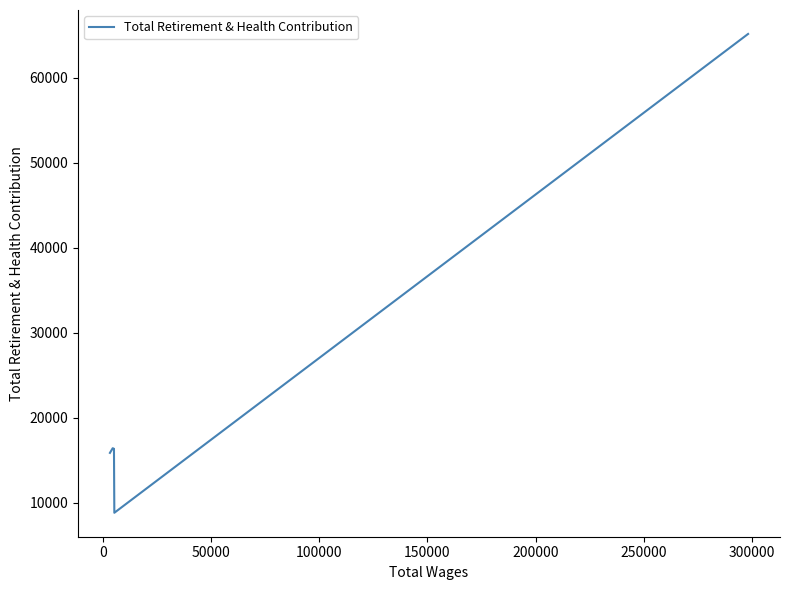

What is the difference between the maximum and minimum values?

56365